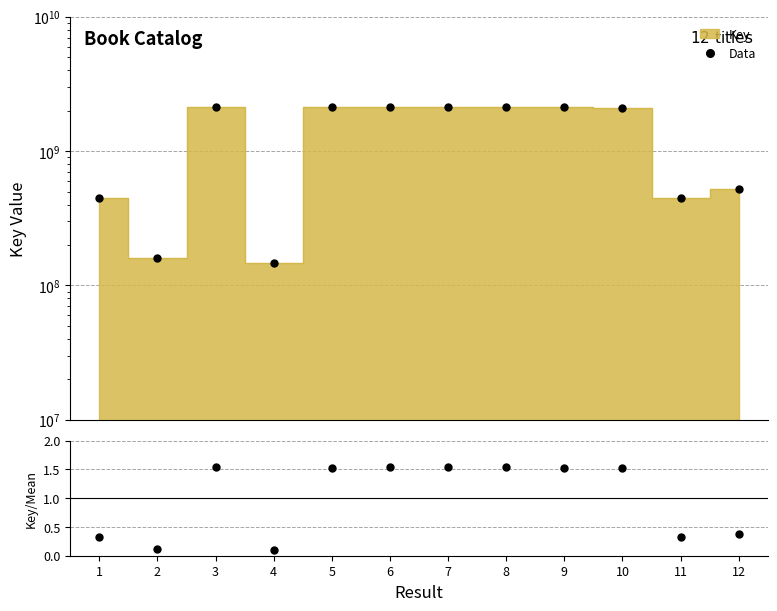

Where does the Key/Mean series first go above 1?

3